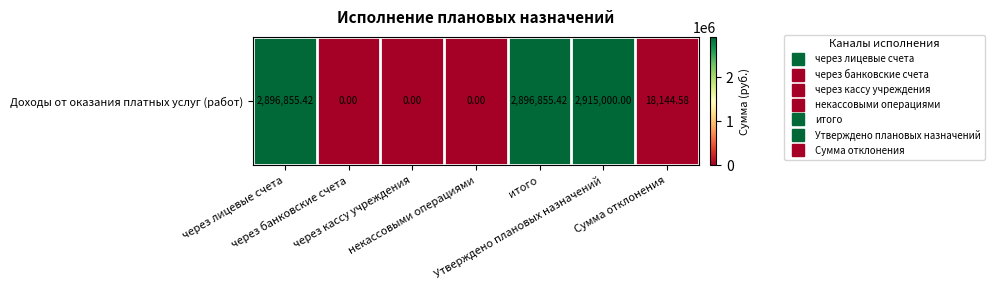

Which has a higher value, через лицевые счета or через кассу учреждения?

через лицевые счета